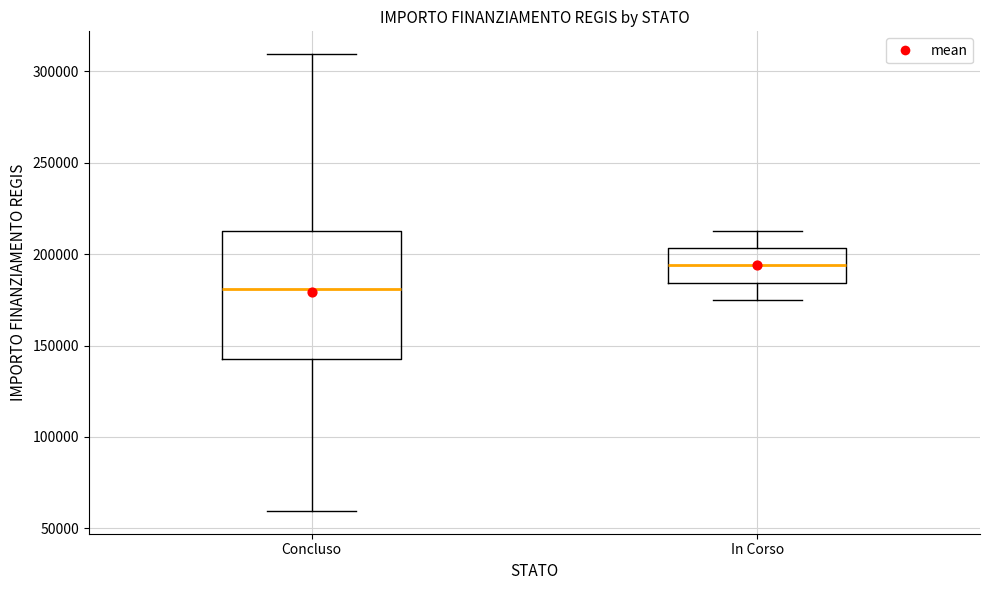

Which box is the tallest, from its lower edge to its upper edge?

Concluso